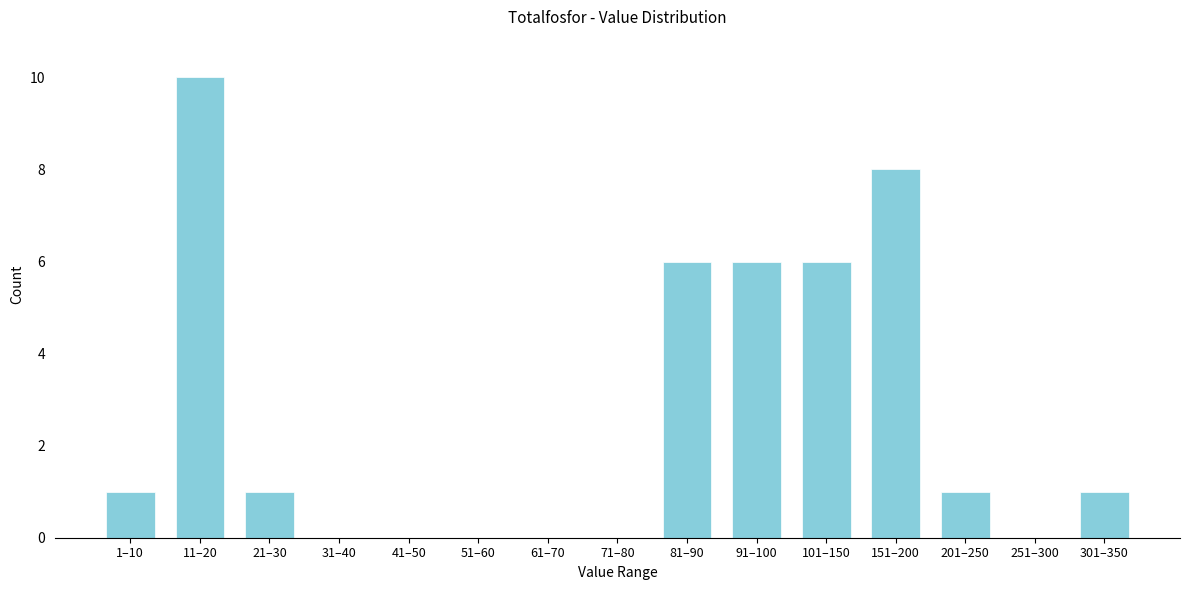

Reading right to left, extract all data points from this chart.

301–350=1	251–300=0	201–250=1	151–200=8	101–150=6	91–100=6	81–90=6	71–80=0	61–70=0	51–60=0	41–50=0	31–40=0	21–30=1	11–20=10	1–10=1